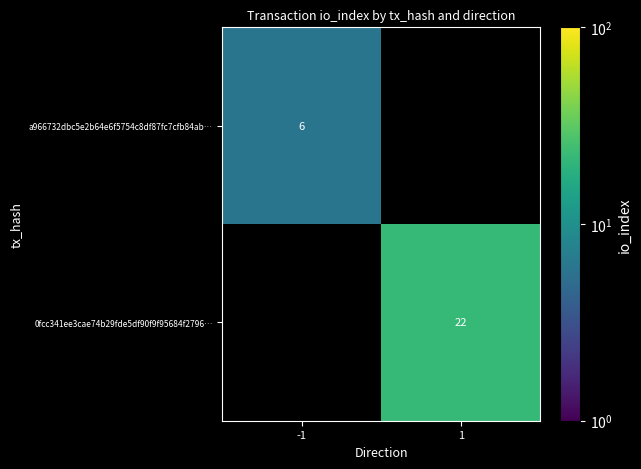

Is it true that a966732dbc5e2b64e6f5754c8df87fc7cfb84ab… equals 6 at -1?

True